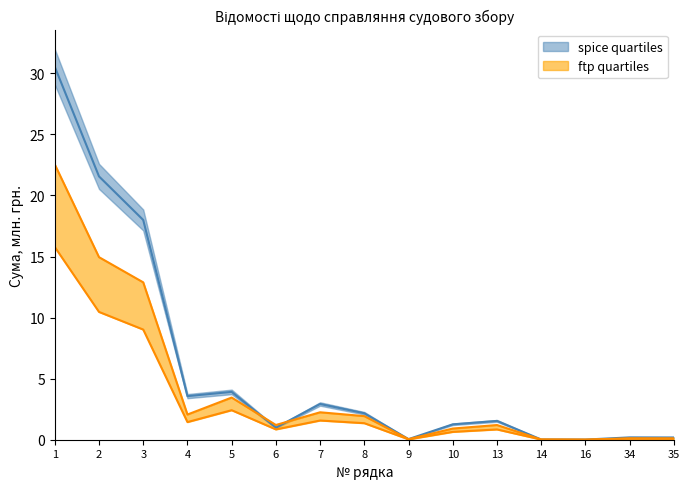

What is the sum of the Фактично сплачено (сума) values at 3 and 16?

12.9